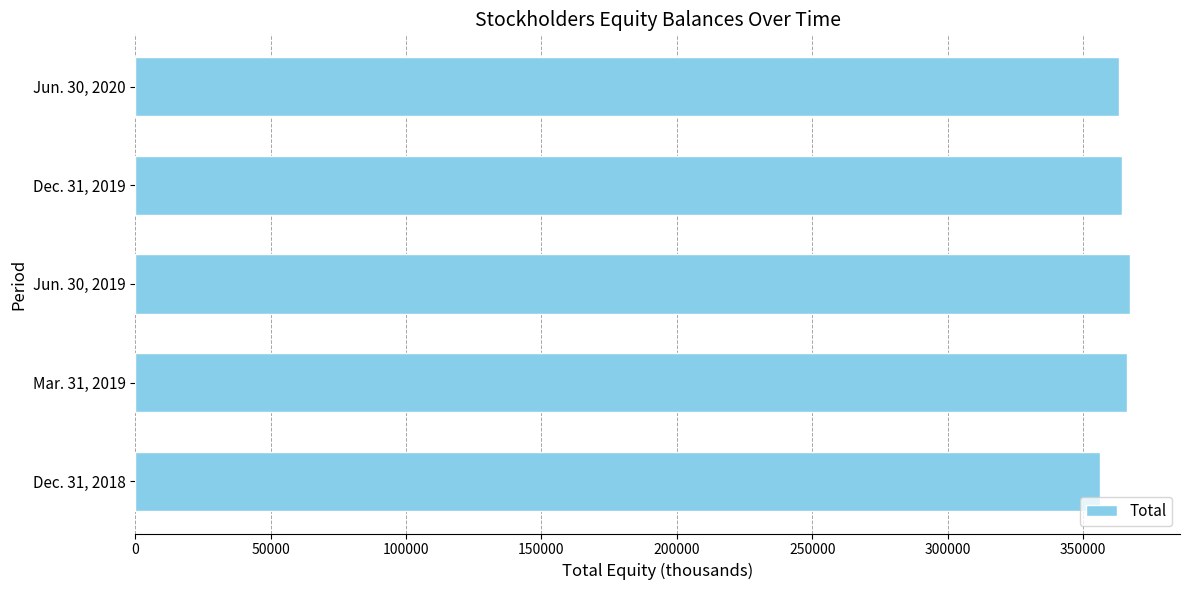

How many bars are there in total?

5